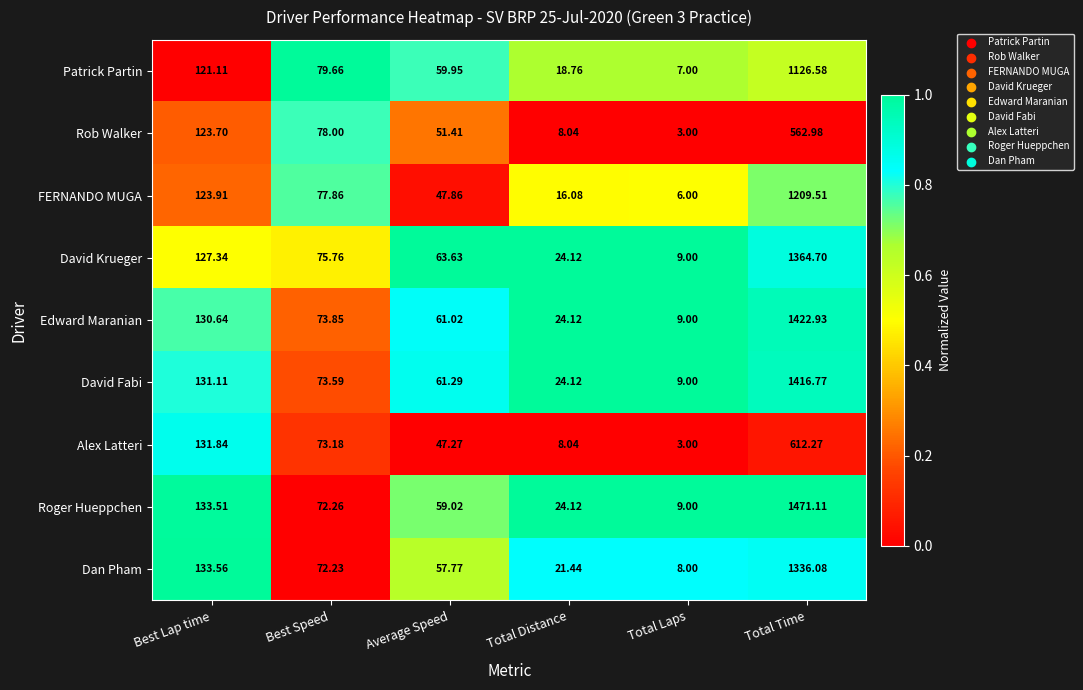

At Total Time, list the series in order from largest to smallest.

Roger Hueppchen, Edward Maranian, David Fabi, David Krueger, Dan Pham, FERNANDO MUGA, Patrick Partin, Alex Latteri, Rob Walker